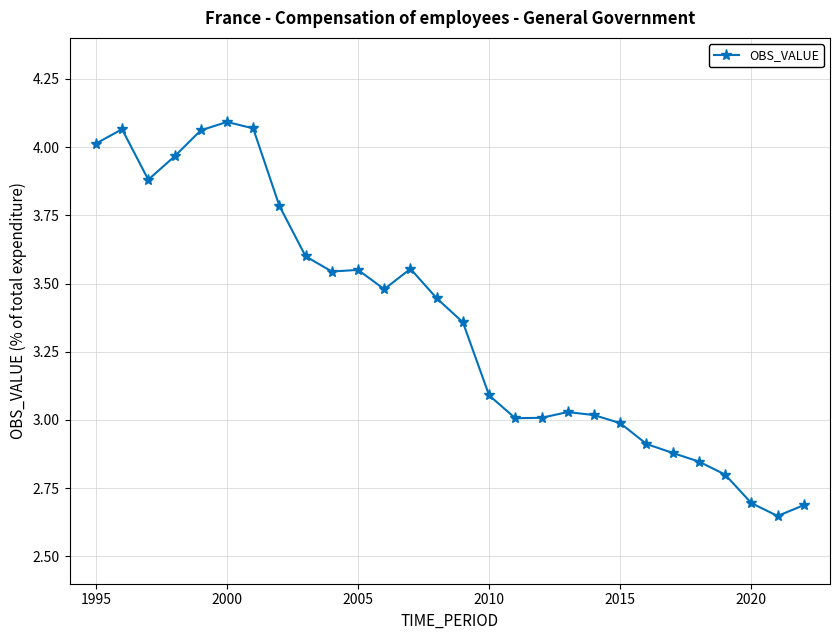

How many series are shown in this chart?

1